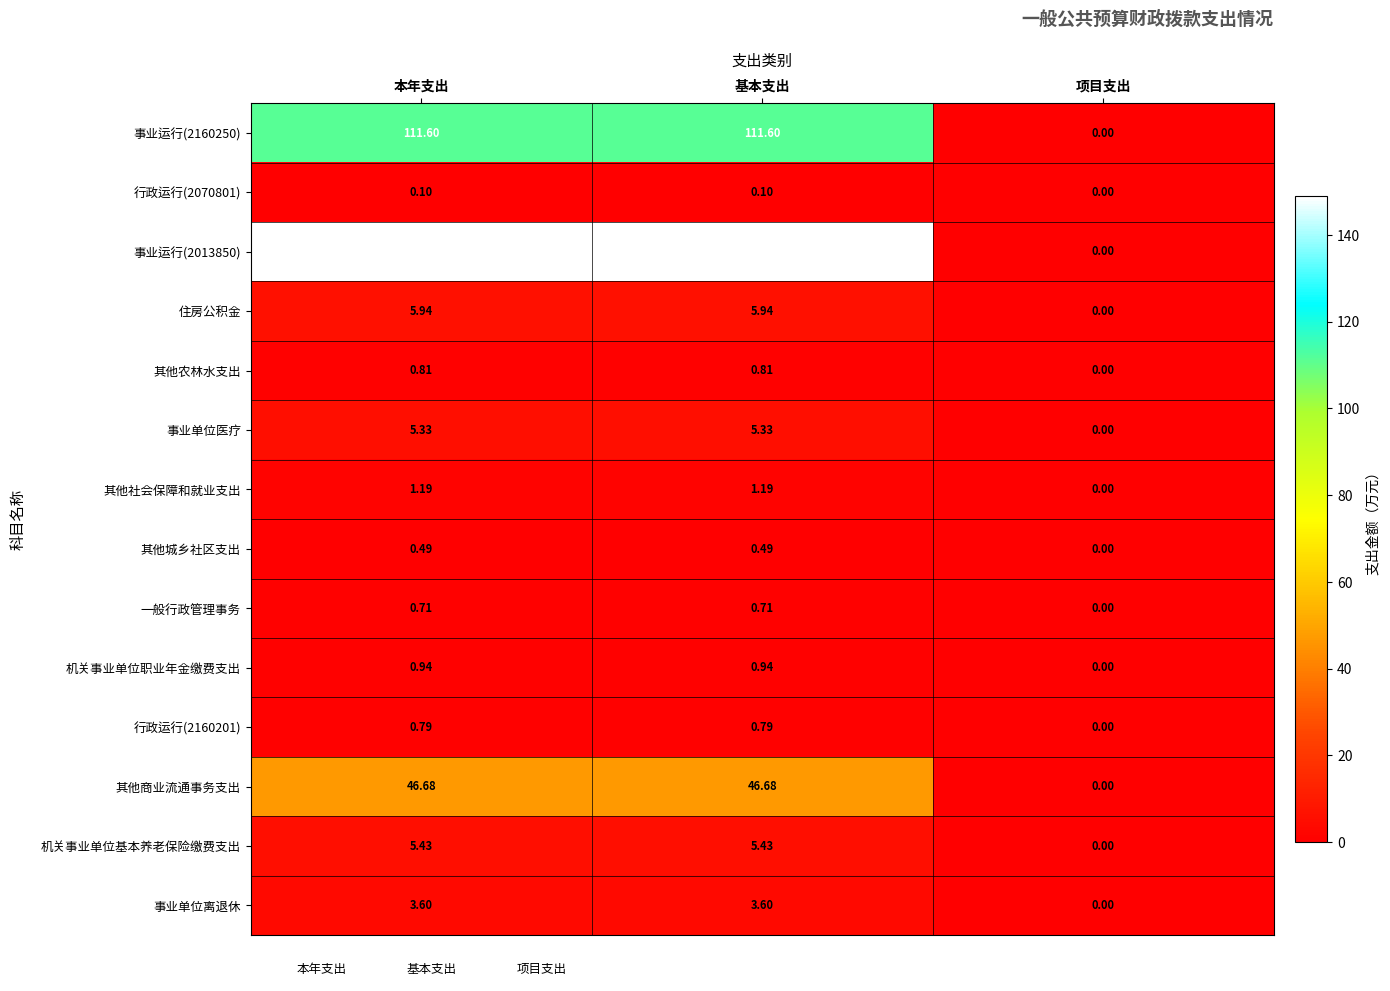

At which label is 事业单位医疗 closest to 2?

项目支出